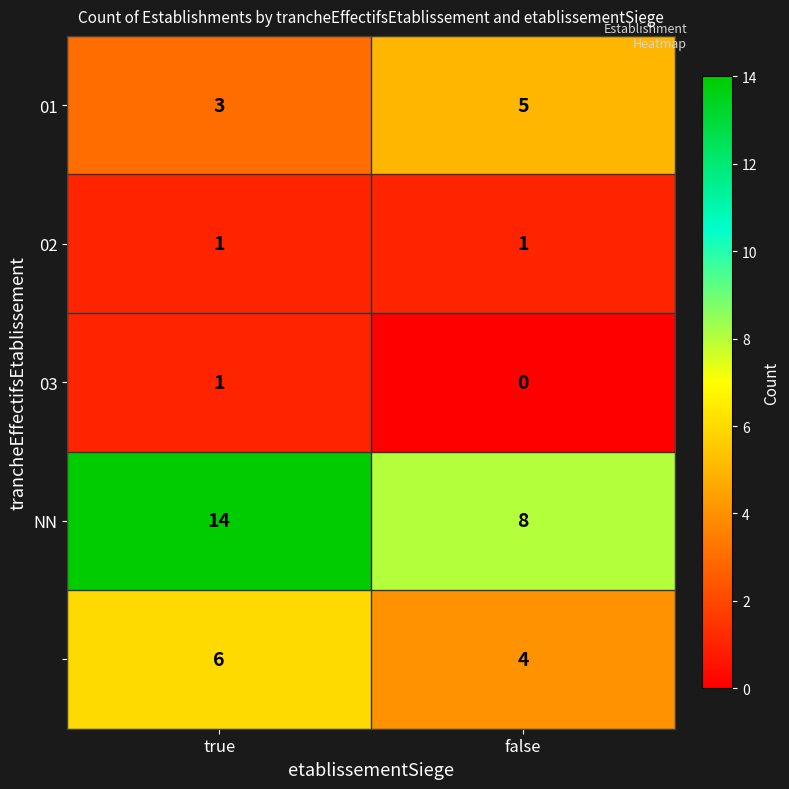

What is the total value across all series at false?

18